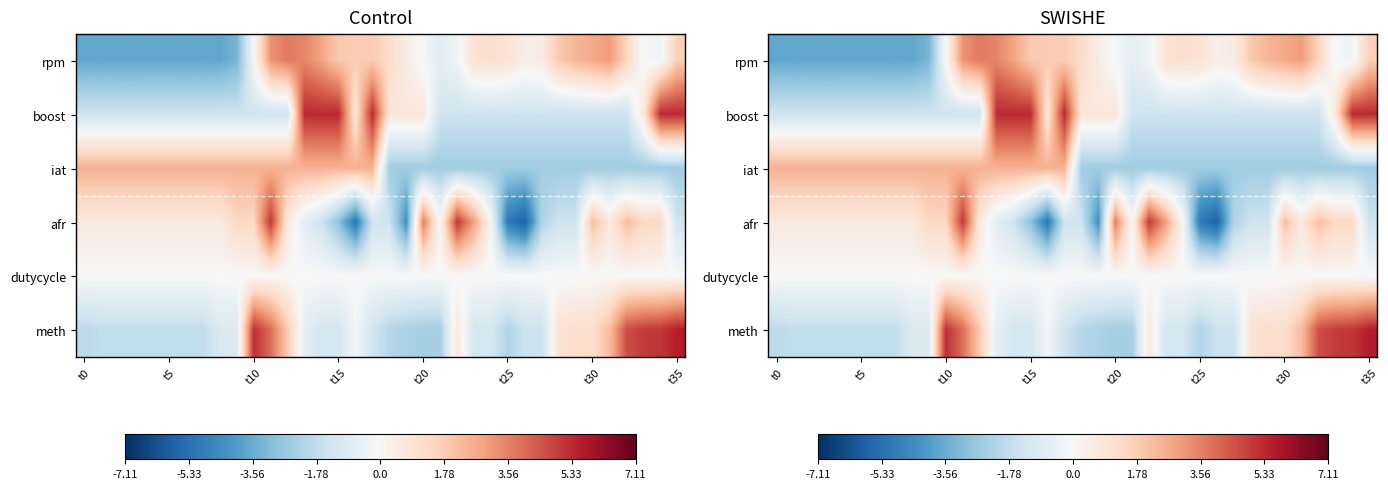

Which label corresponds to the largest value in the chart?

t35